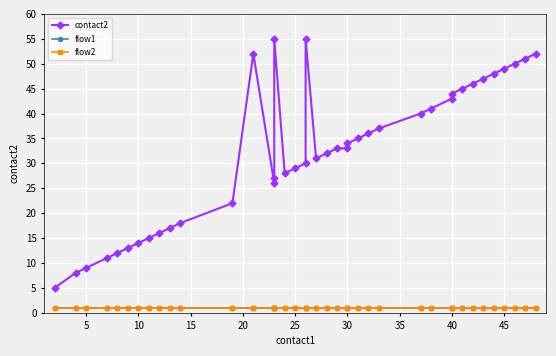

True or false: flow1 and contact2 cross at least once.

False